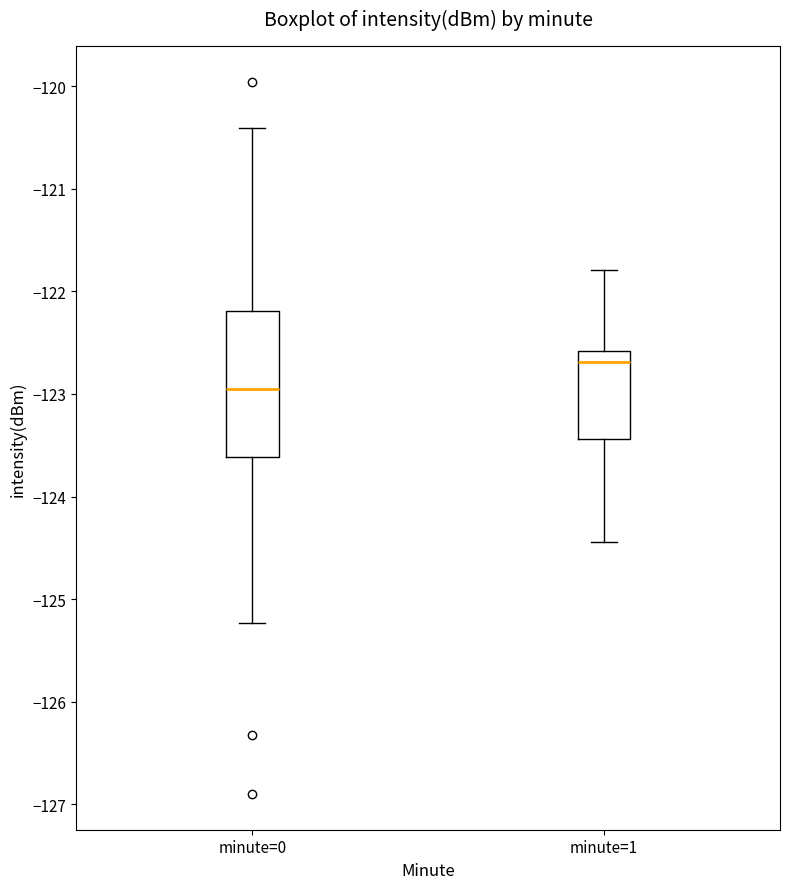

Reading left to right, read every box against the y-axis: the position of its median line, the range the box covers, and the ends of its whiskers. The values are not printed on the chart, so give them approximately, as read against the axis.

minute=0: median -122.9, box -123.6 to -122.2, whiskers -125.2 to -120.4
minute=1: median -122.7, box -123.4 to -122.6, whiskers -124.4 to -121.8